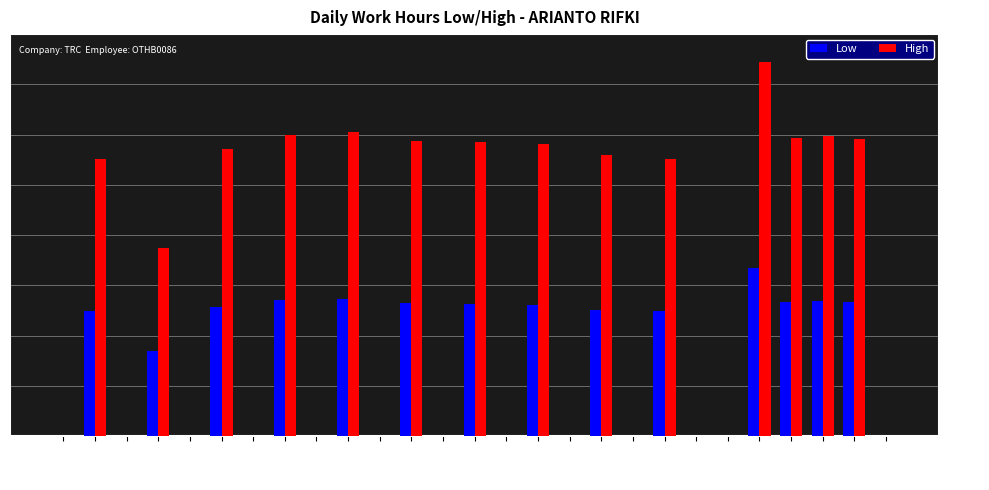

Rank the series at 17-Fri from highest to lowest value.

Low, High